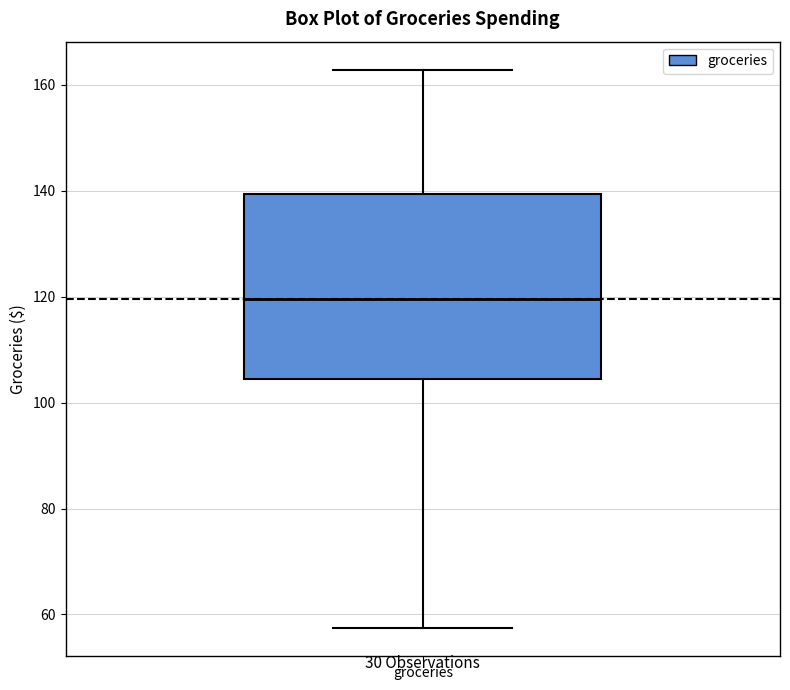

Transcribe this box plot: give where the median line is, the range the box spans, and where the two whiskers end, as read against the y-axis. The values are not printed on the chart, so give them approximately, as read against the axis.

median 120, box 104 to 140, whiskers 58 to 162